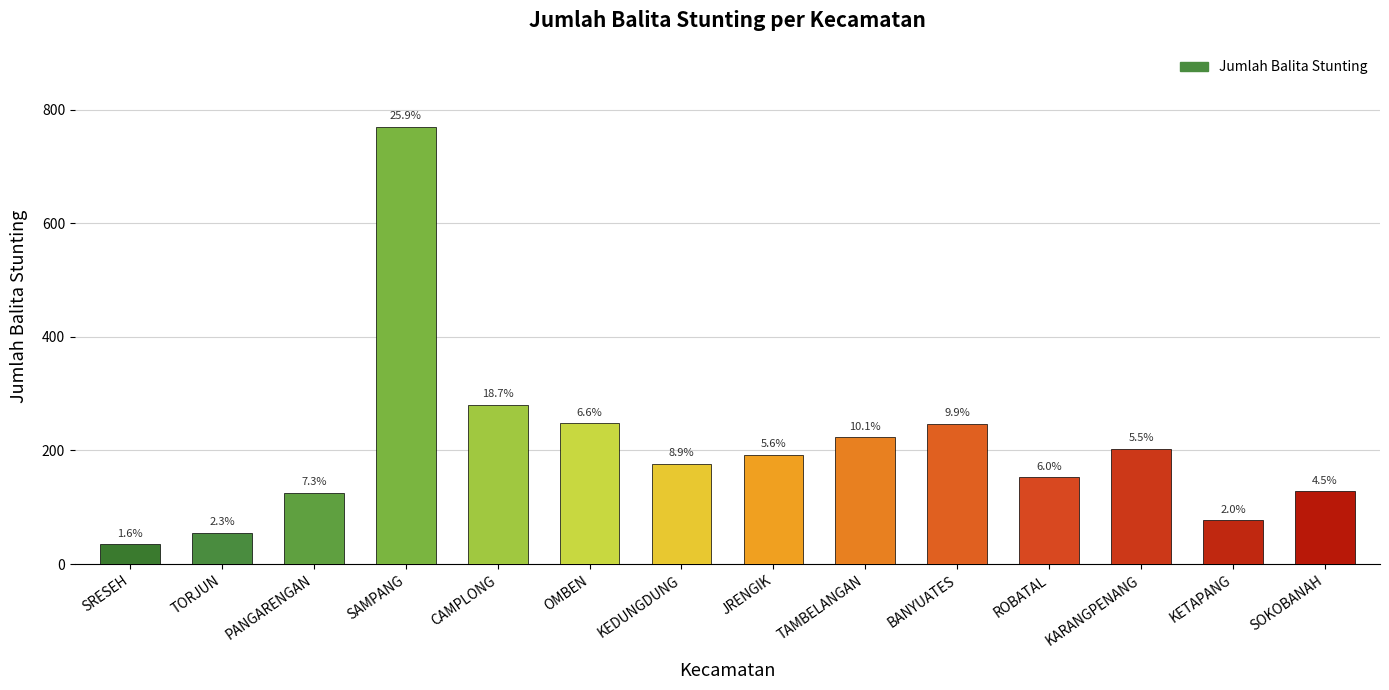

True or false: the data shows 192 at JRENGIK.

True